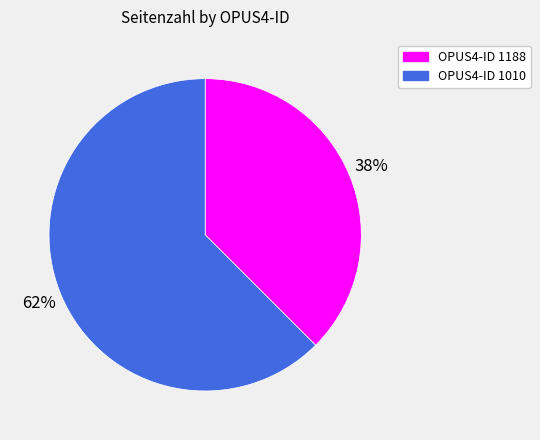

Count the number of slices in the pie.

2